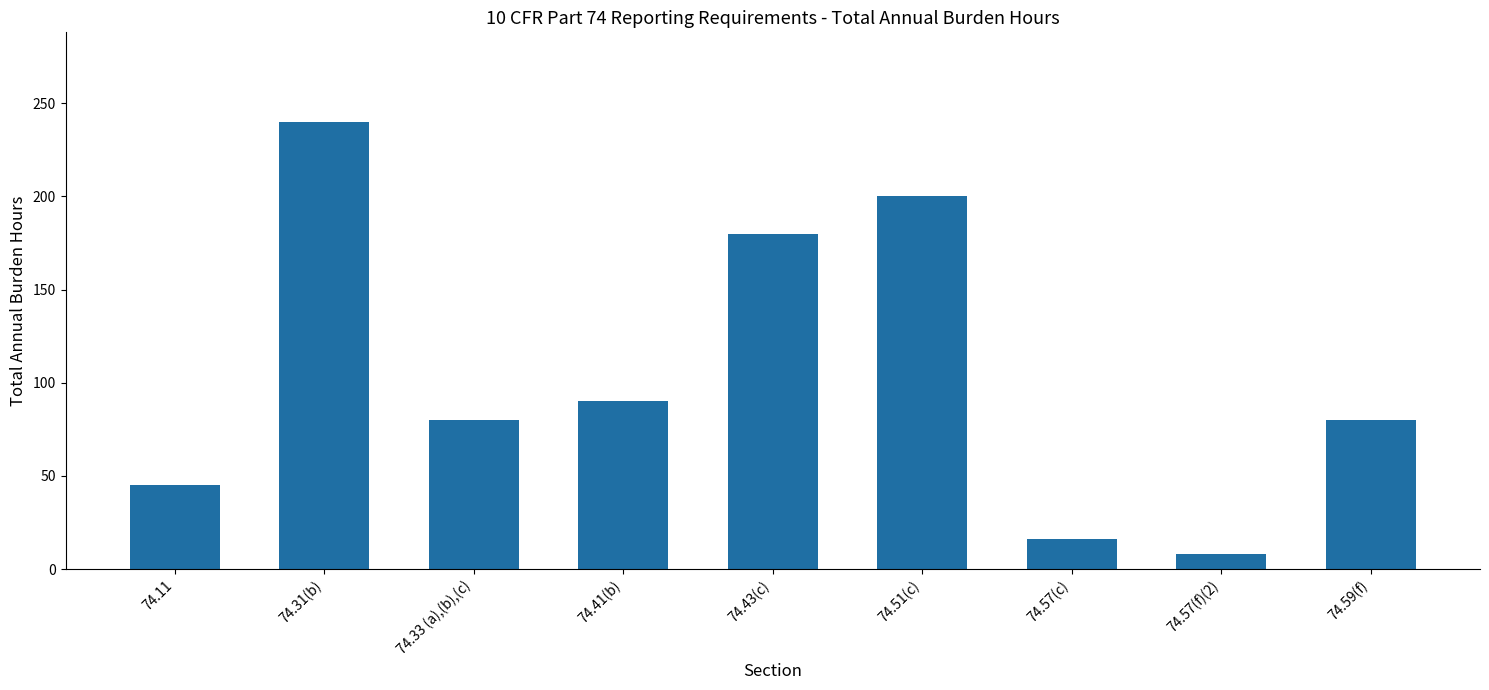

What is the minimum value shown in the chart?

8